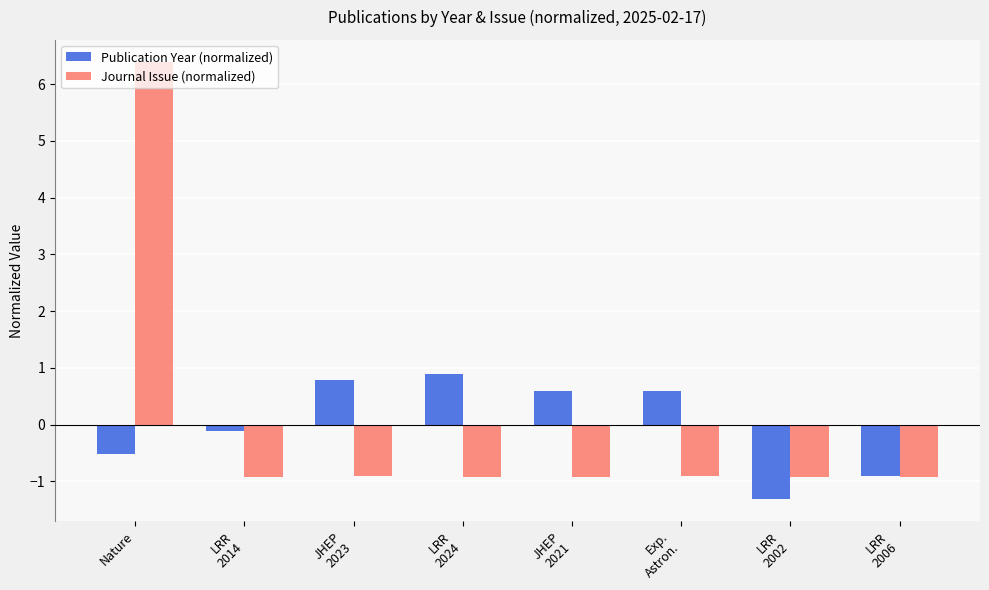

Reading right to left, extract all data points from this chart.

Publication Year (normalized): LRR
2006=-0.9	LRR
2002=-1.3	Exp.
Astron.=0.6	JHEP
2021=0.6	LRR
2024=0.9	JHEP
2023=0.8	LRR
2014=-0.1	Nature=-0.5
Journal Issue (normalized): LRR
2006=-0.9	LRR
2002=-0.9	Exp.
Astron.=-0.9	JHEP
2021=-0.9	LRR
2024=-0.9	JHEP
2023=-0.9	LRR
2014=-0.9	Nature=6.4